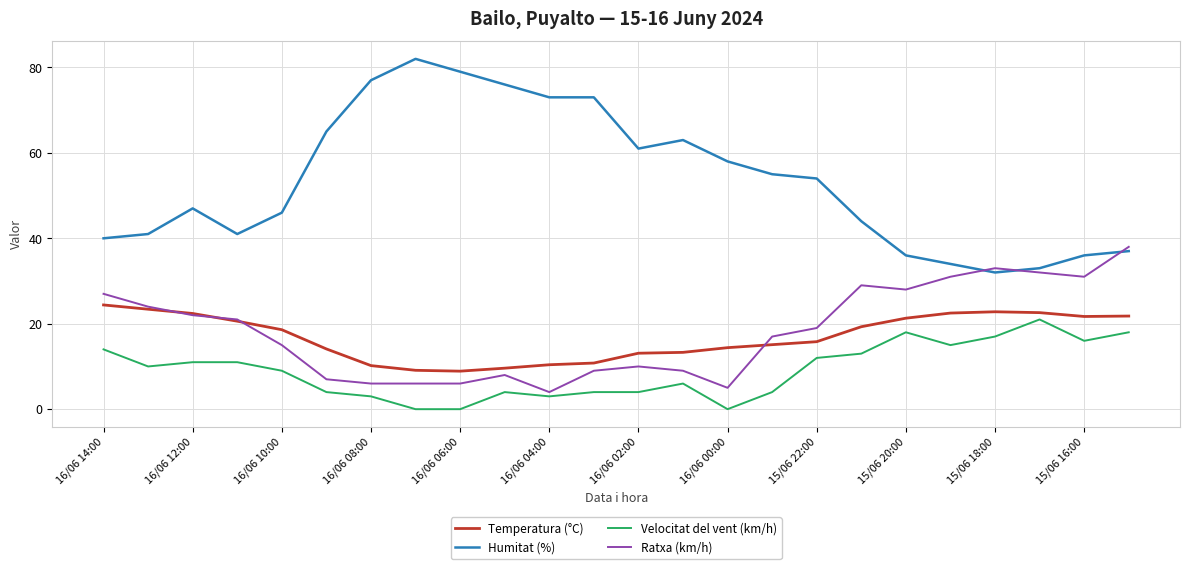

True or false: Ratxa (km/h) and Velocitat del vent (km/h) intersect in this chart.

False